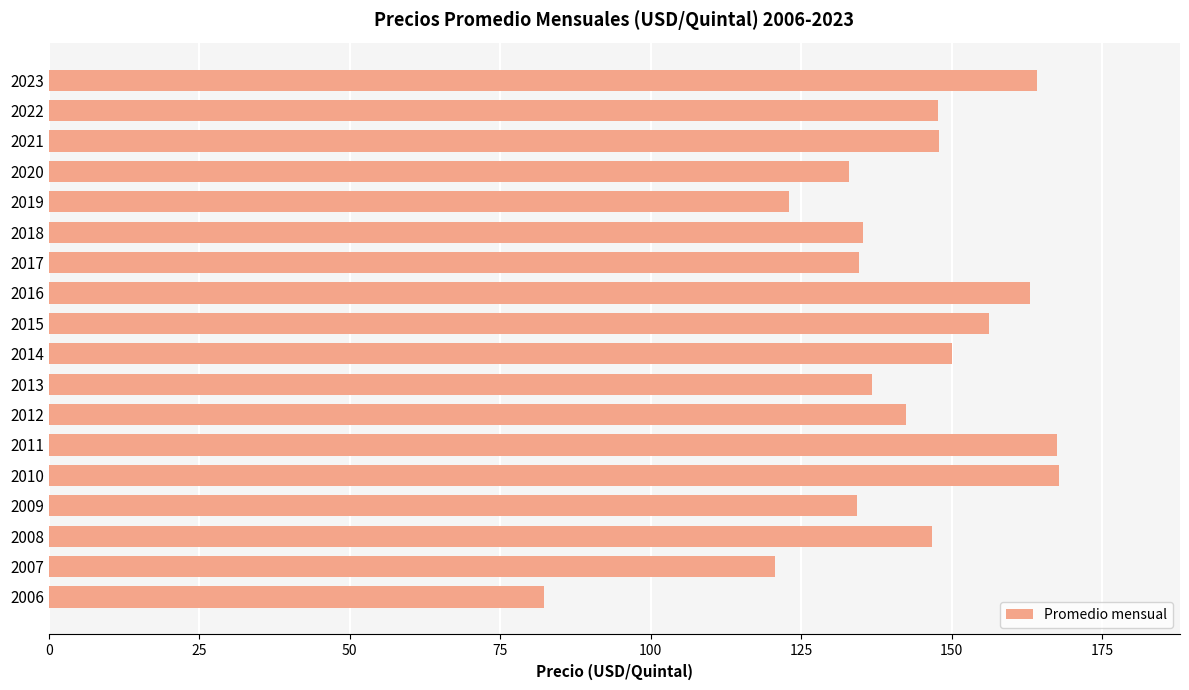

What is the change in value from 2012 to 2016?

+20.7